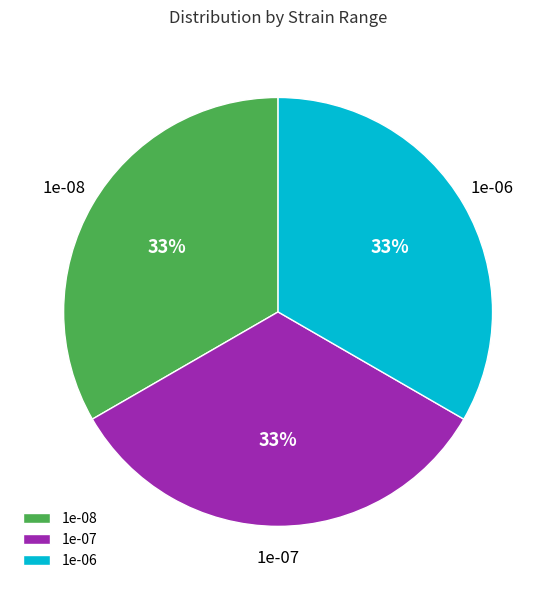

The 1e-06 slice represents 84% of the pie. True or false?

False